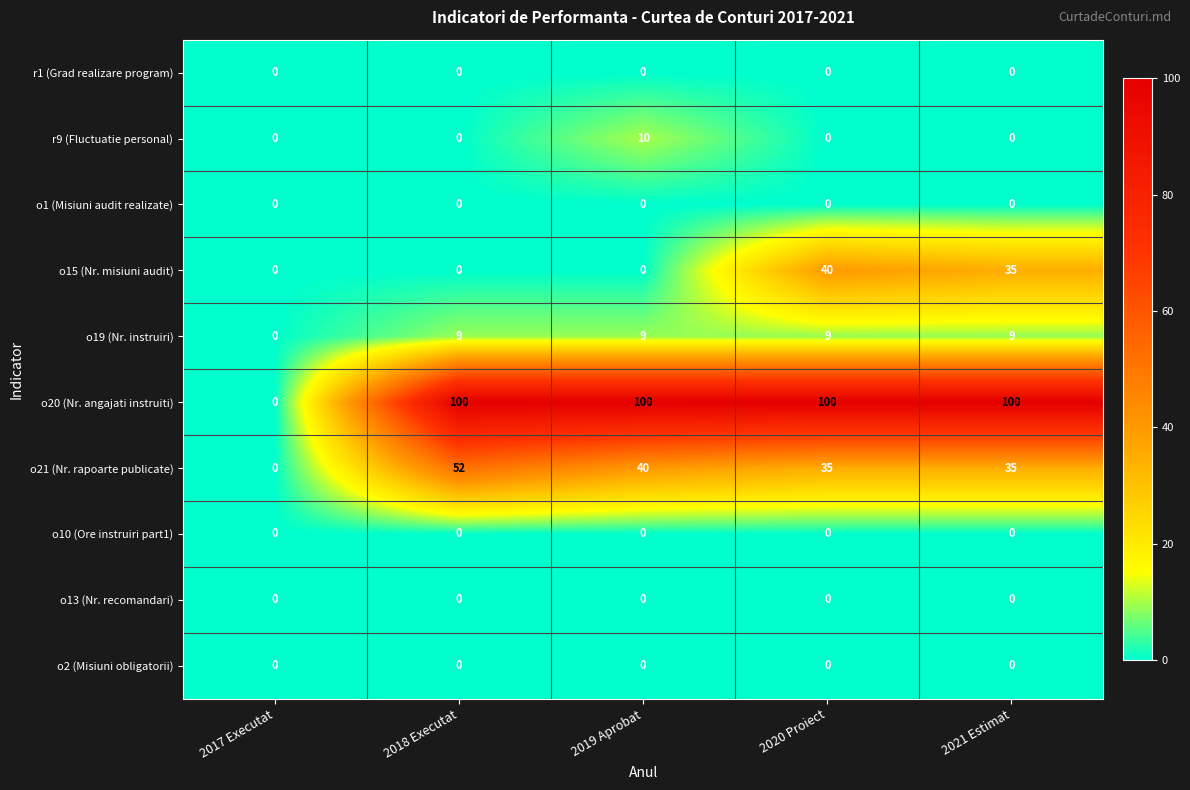

The value of r9 (Fluctuatie personal) at 2019 Aprobat is 7. True or false?

False